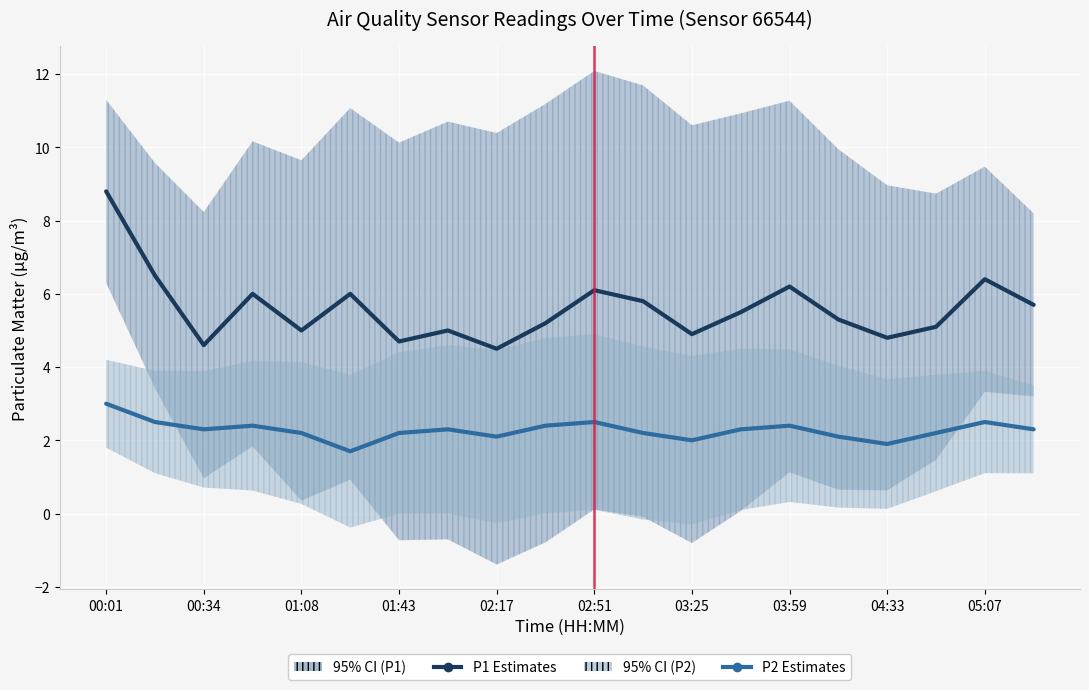

What position from the right is 00:01?

20